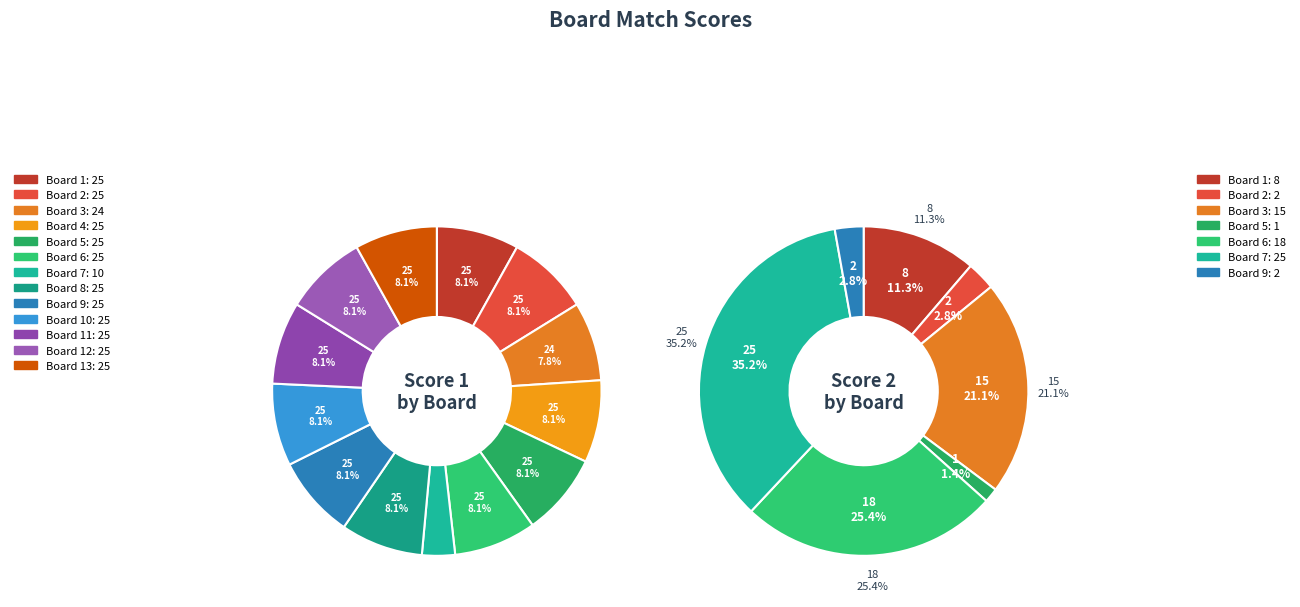

Combined, what portion of the pie is Board 11 and Board 8?

16.2%